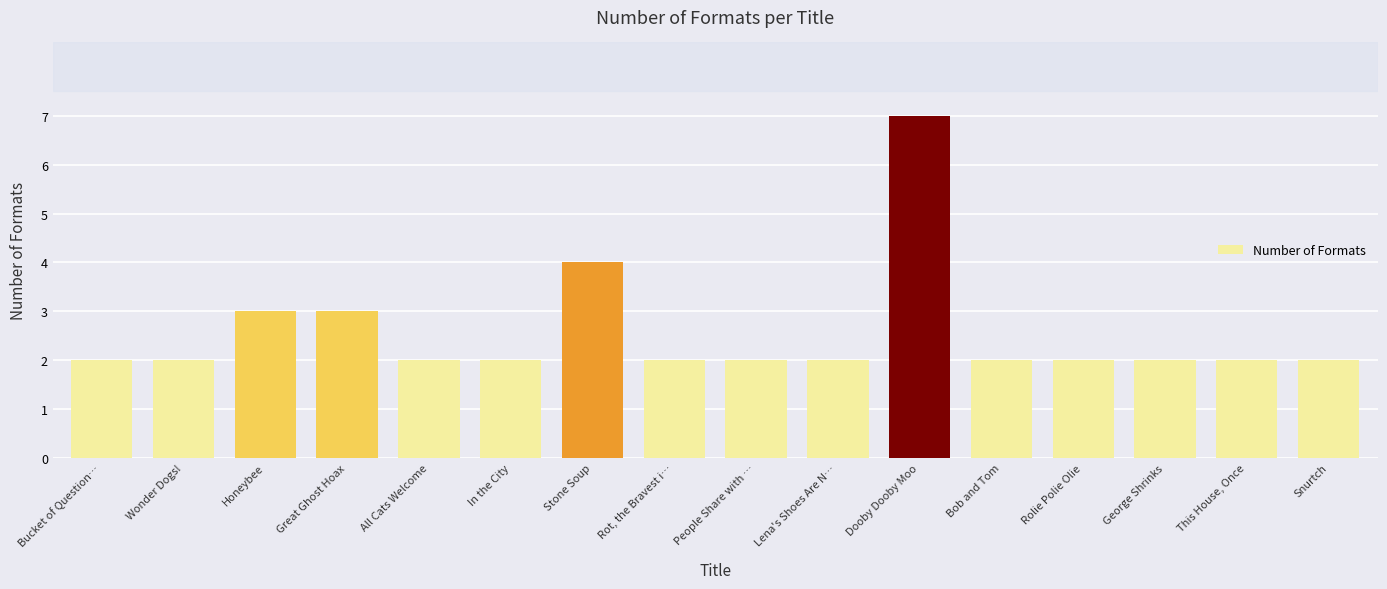

True or false: the data shows 2 at Rolie Polie Olie.

True